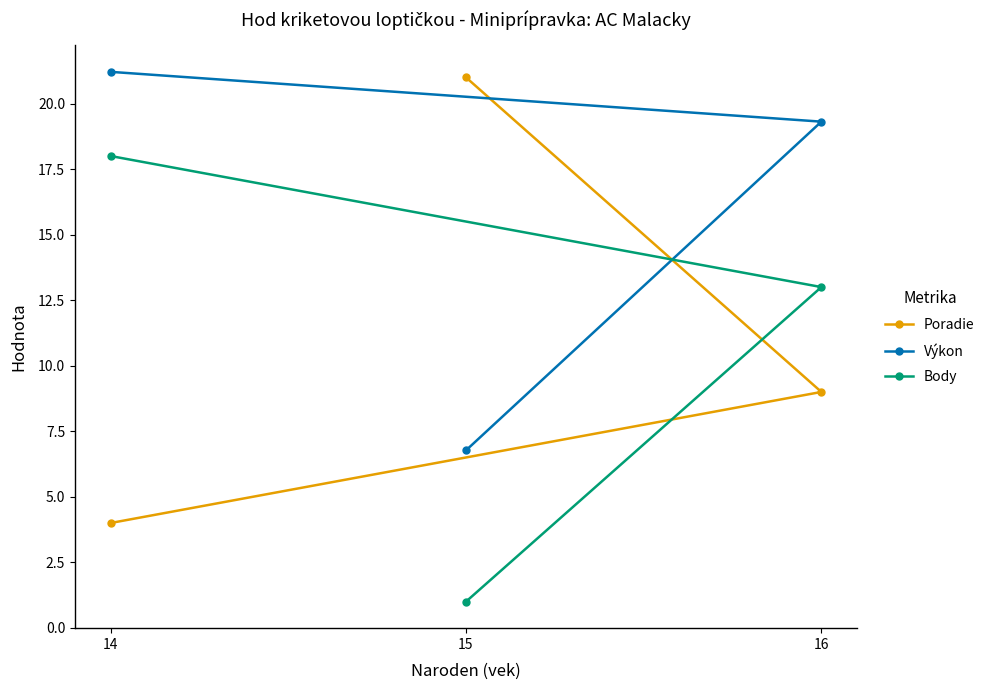

At which label does Body first exceed 13?

14